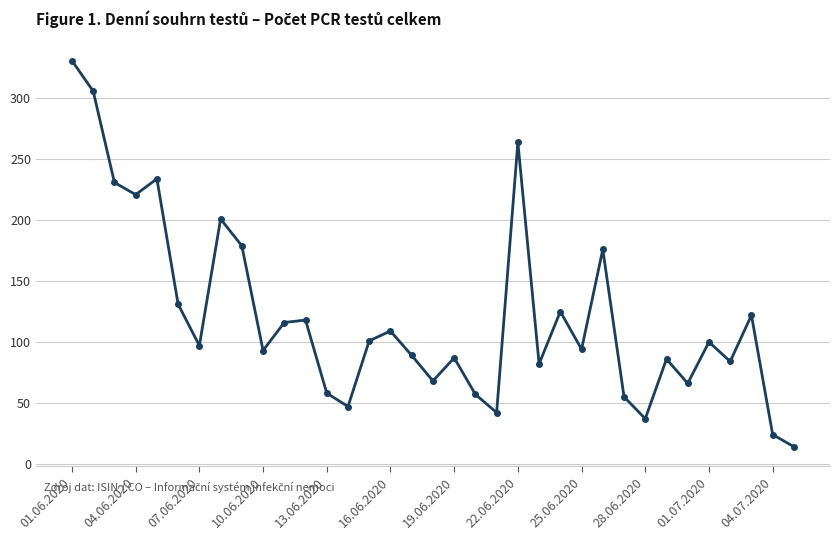

How many interior local peaks (higher than both neighbors) does the data have?

11